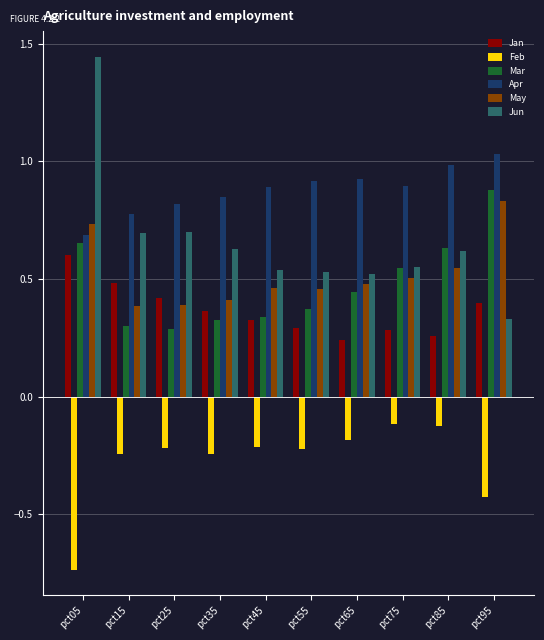

At how many categories does at least one series exceed 0?

10